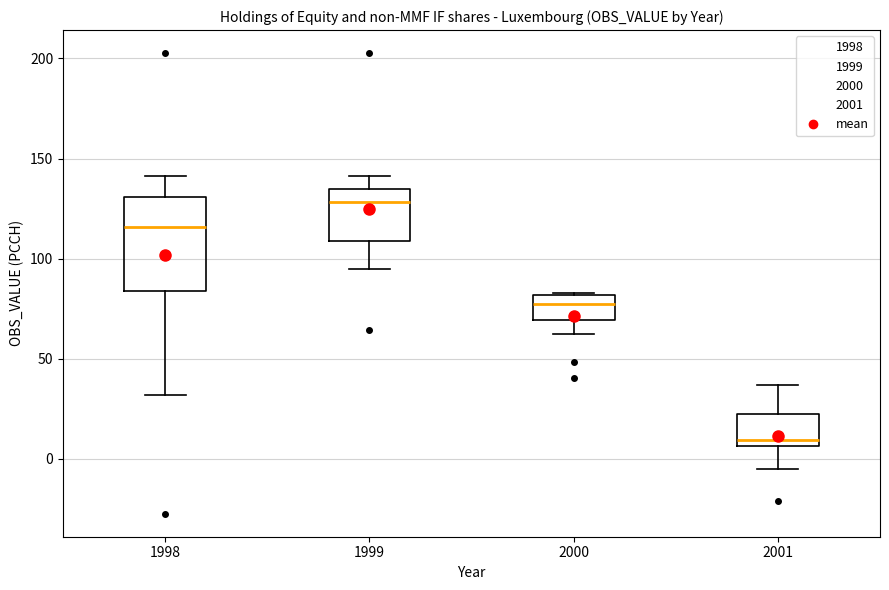

Comparing the boxes themselves (not the whiskers), which one is the tallest?

1998